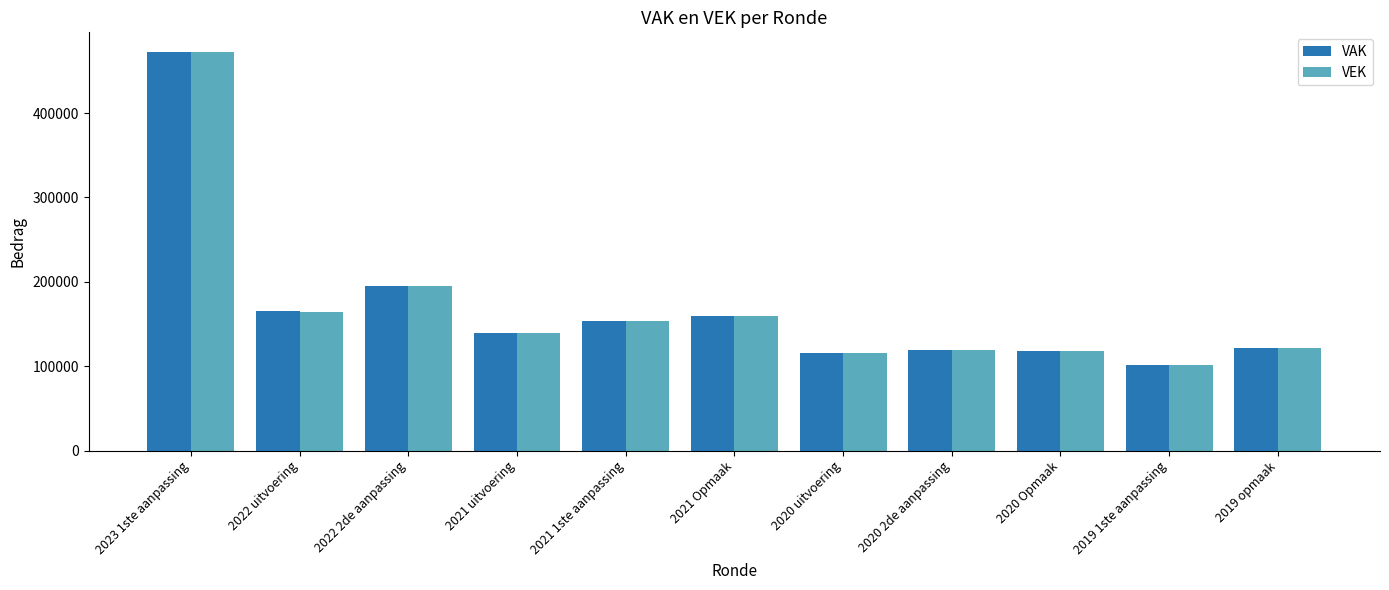

What is the sum of all VAK values?

1860711